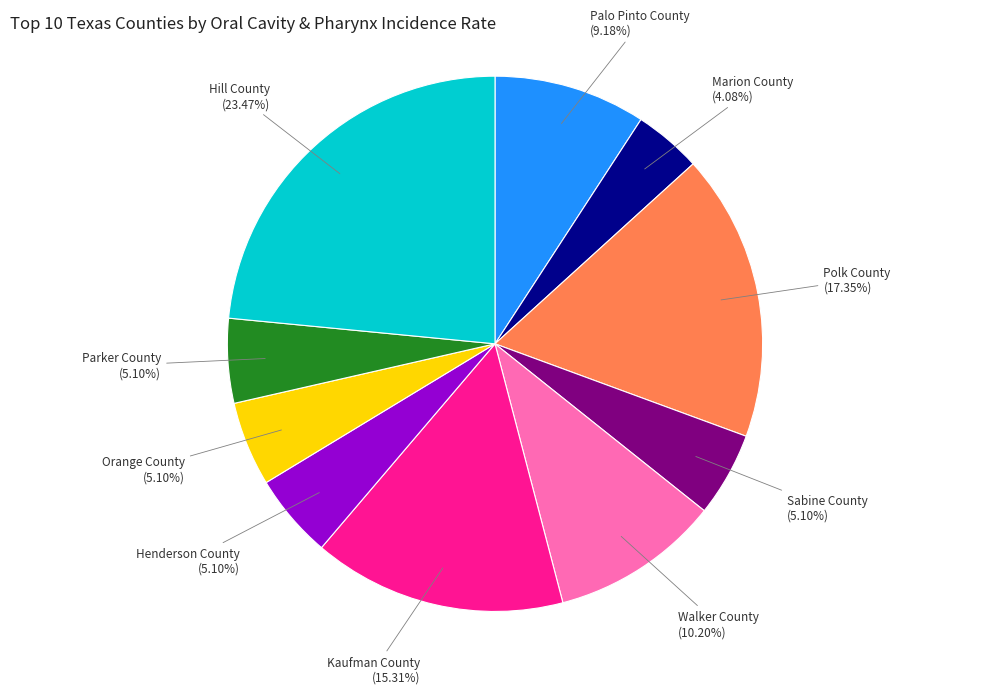

How many slices are in this pie chart?

10